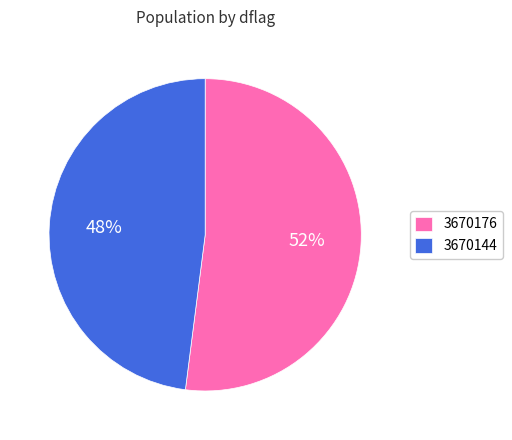

Approximately how many times larger is the value at 3670144 compared to 3670176?

0.9